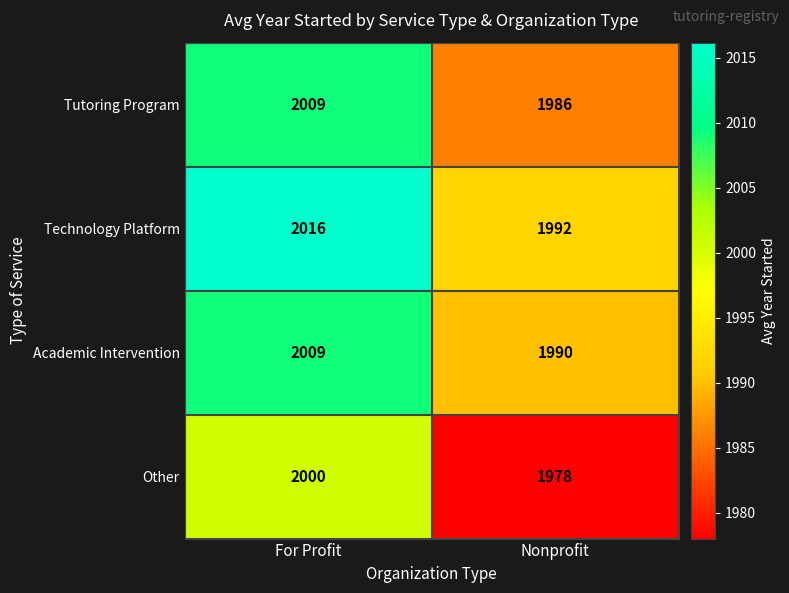

Which series has the largest range (max minus min)?

Technology Platform